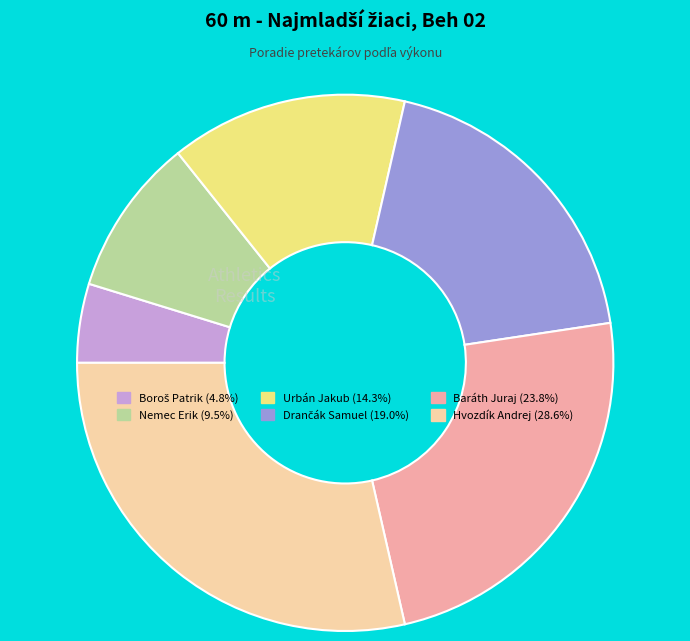

How many segments does this pie chart have?

6